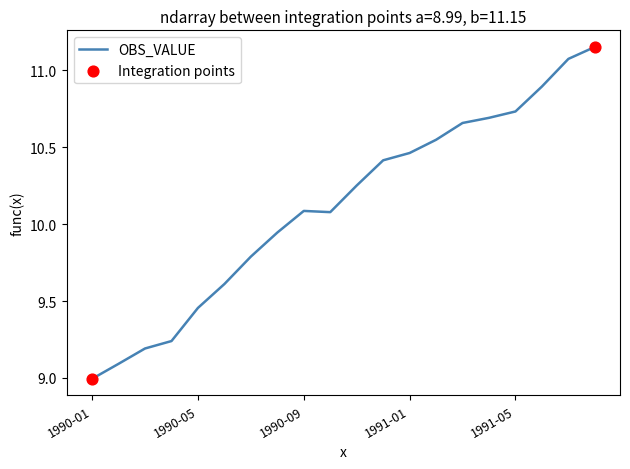

What is the smallest value displayed?

9.0